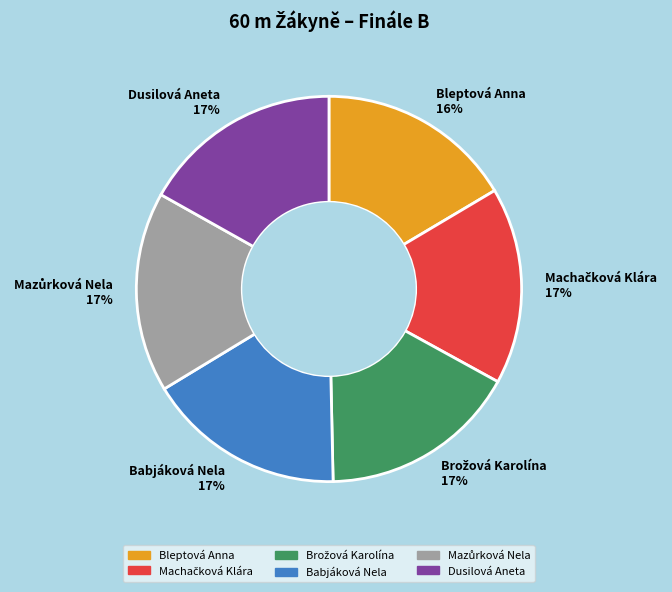

What percentage is the Babjáková Nela 17% slice, to the nearest percent?

17%